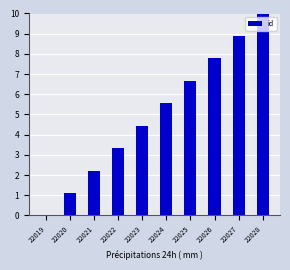

Reading left to right, what are all the values shown in this chart?

22019=0.0	22020=1.1	22021=2.2	22022=3.3	22023=4.4	22024=5.6	22025=6.7	22026=7.8	22027=8.9	22028=10.0